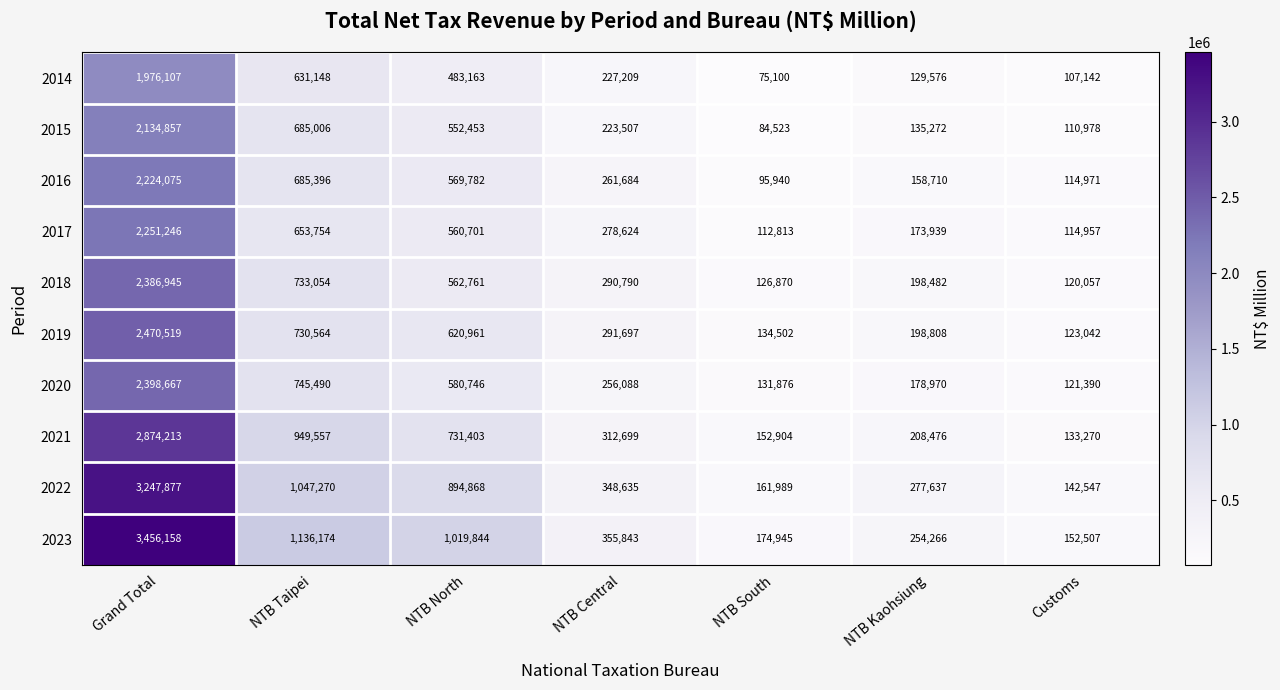

Which series has the largest range (max minus min)?

2023